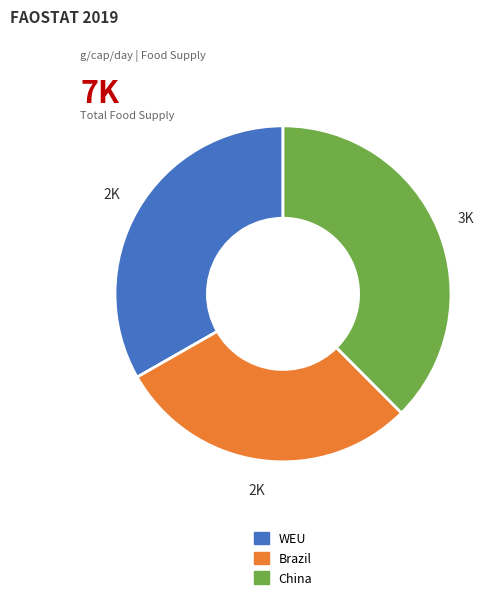

True or false: Brazil accounts for 22% of the total.

False